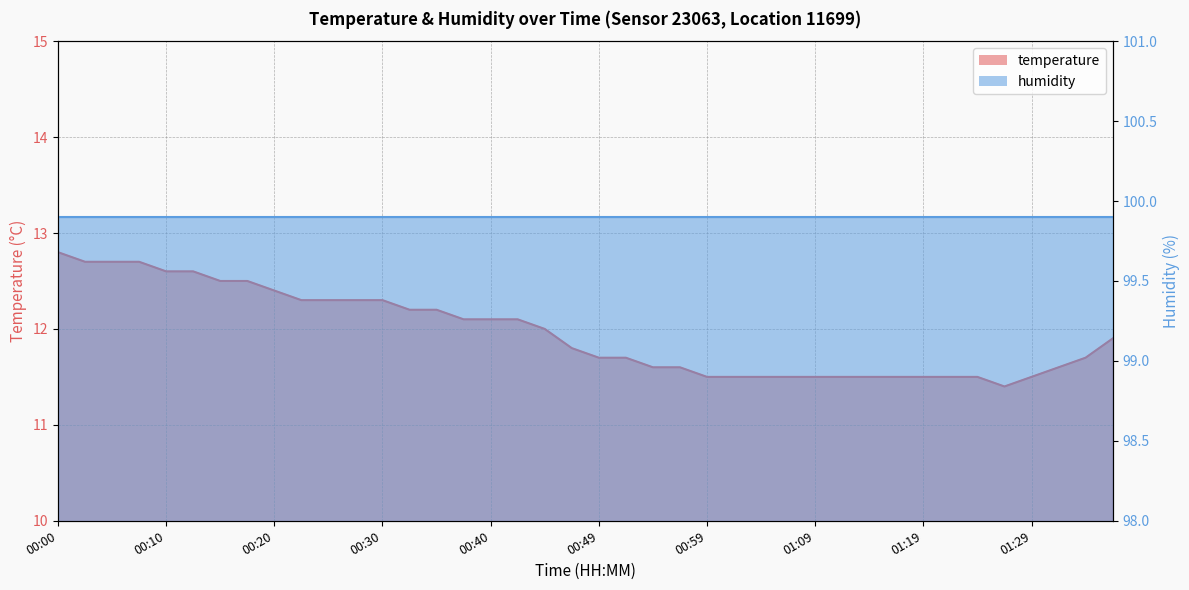

Rank the categories by value from highest to lowest.

00:00, 00:03, 00:05, 00:08, 00:10, 00:12, 00:15, 00:17, 00:20, 00:22, 00:25, 00:27, 00:30, 00:32, 00:35, 00:37, 00:40, 00:42, 00:44, 01:36, 00:47, 00:49, 00:52, 01:34, 00:54, 00:57, 01:31, 00:59, 01:02, 01:04, 01:07, 01:09, 01:12, 01:14, 01:17, 01:19, 01:21, 01:24, 01:29, 01:26